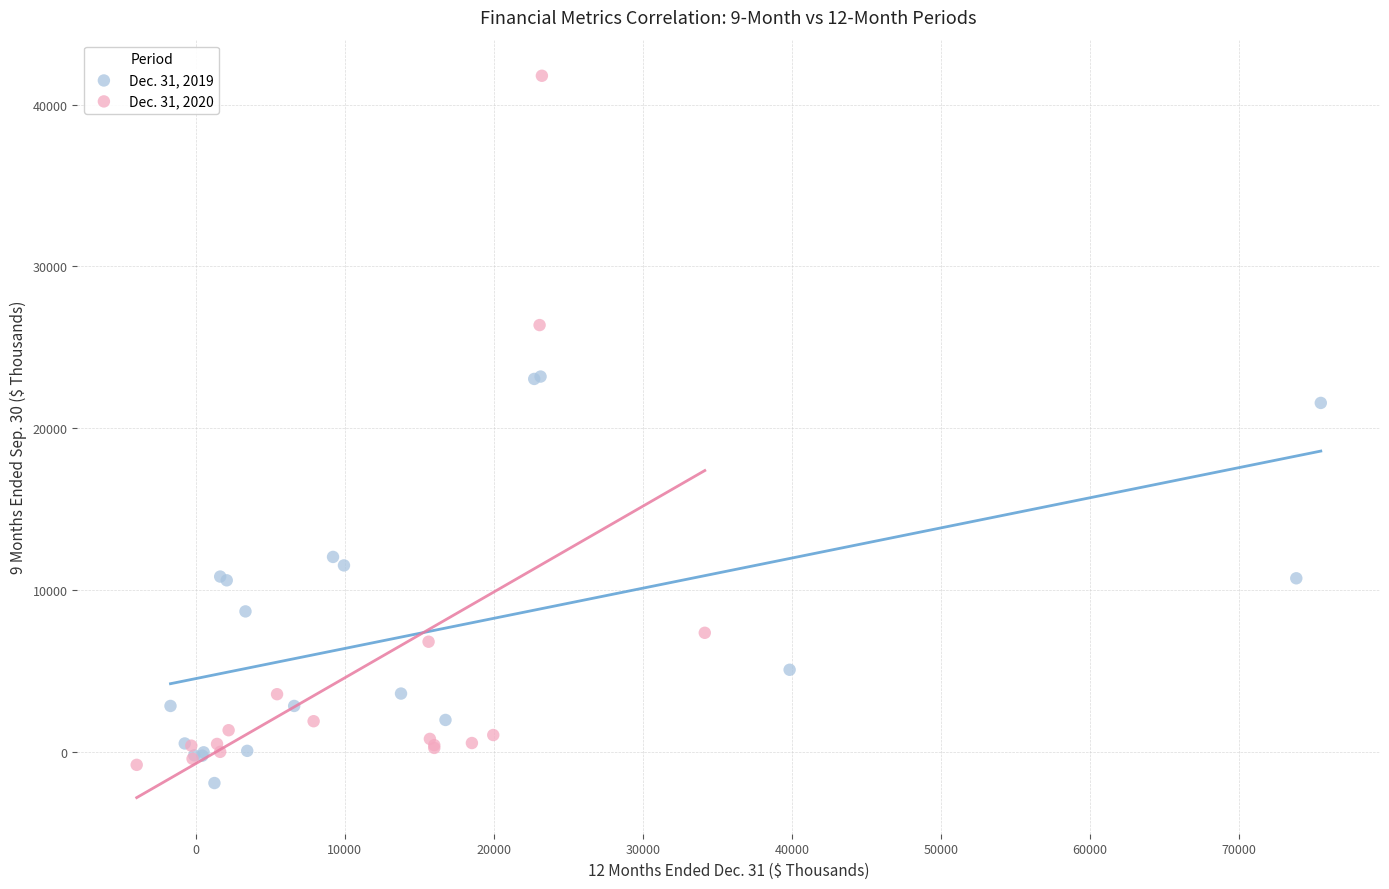

Which series has the widest spread of Y values?

Dec. 31, 2020